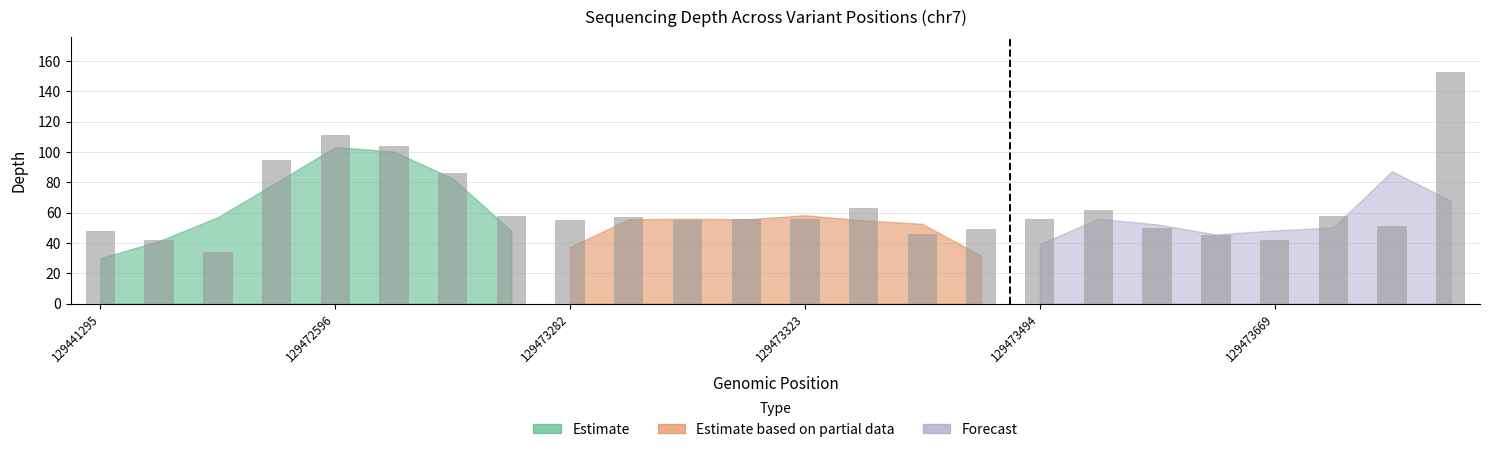

What is the sum of all values?

1532